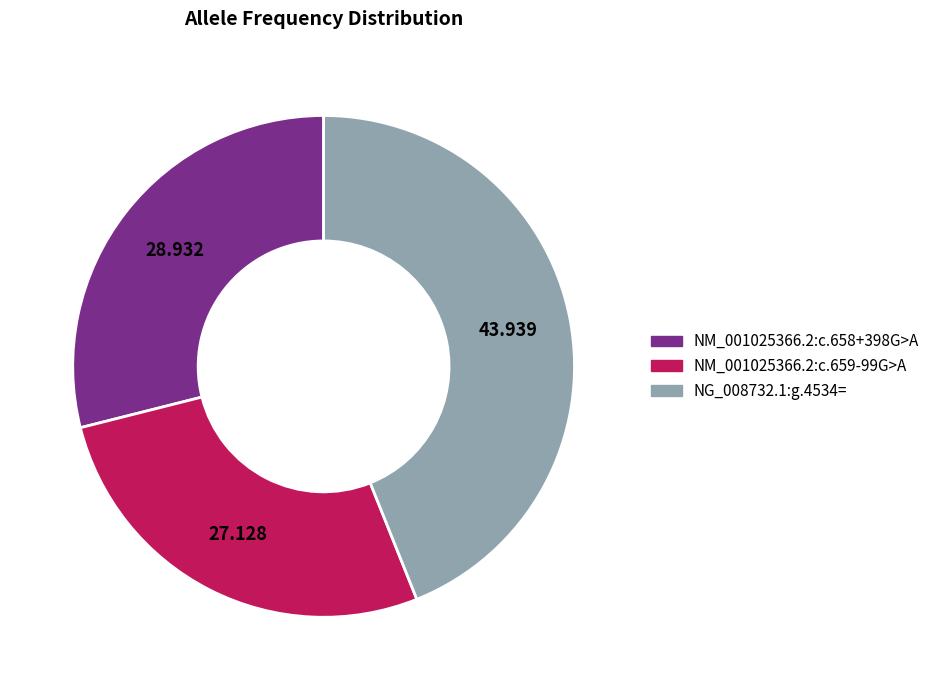

Is NM_001025366.2:c.659-99G>A the majority of the pie?

No